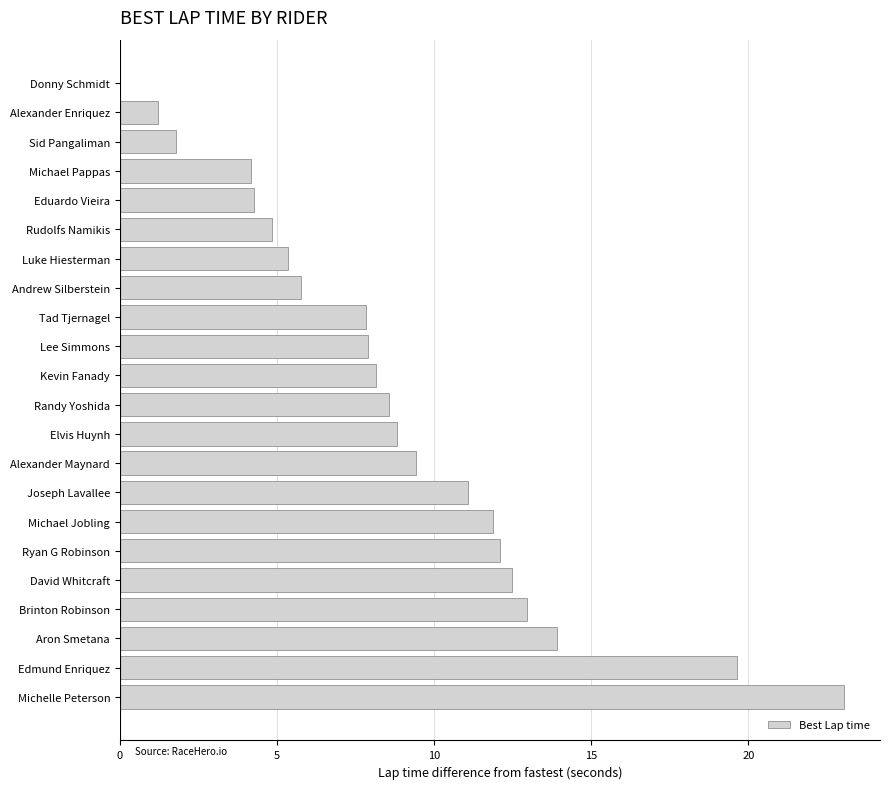

What is the sum of the values at Alexander Enriquez and Kevin Fanady?

9.4